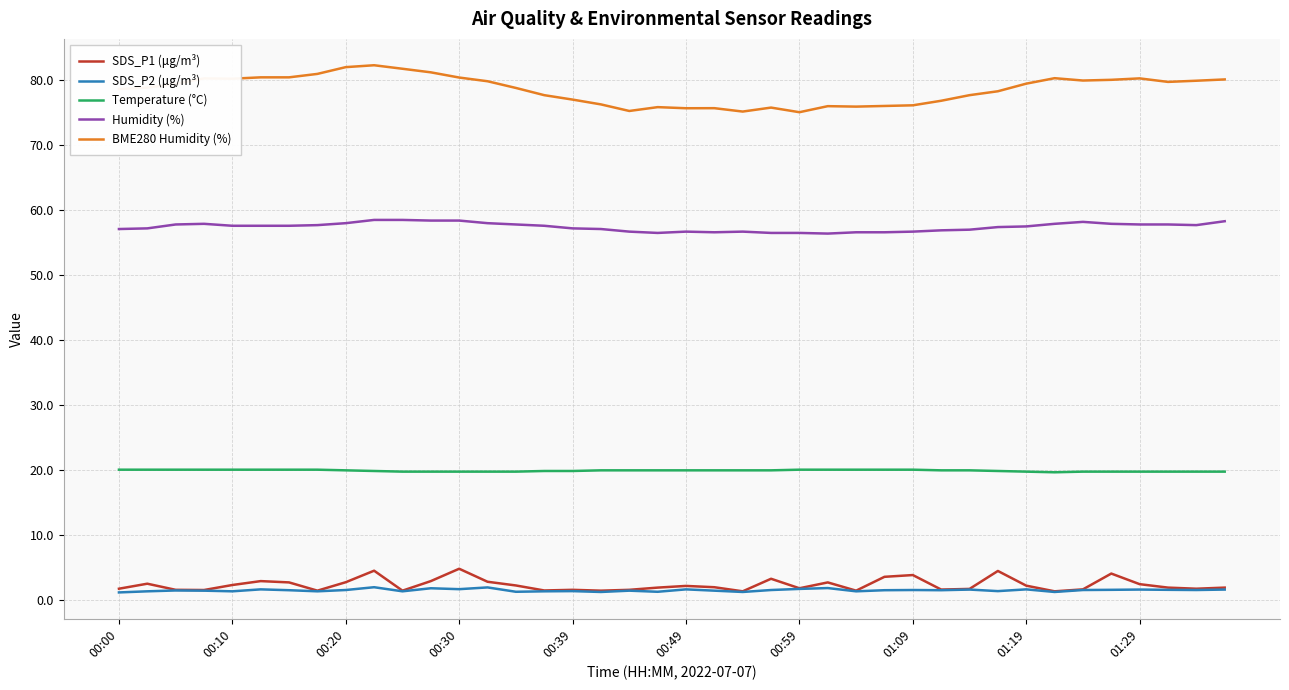

Which series has the largest total across all categories?

BME280 Humidity (%)